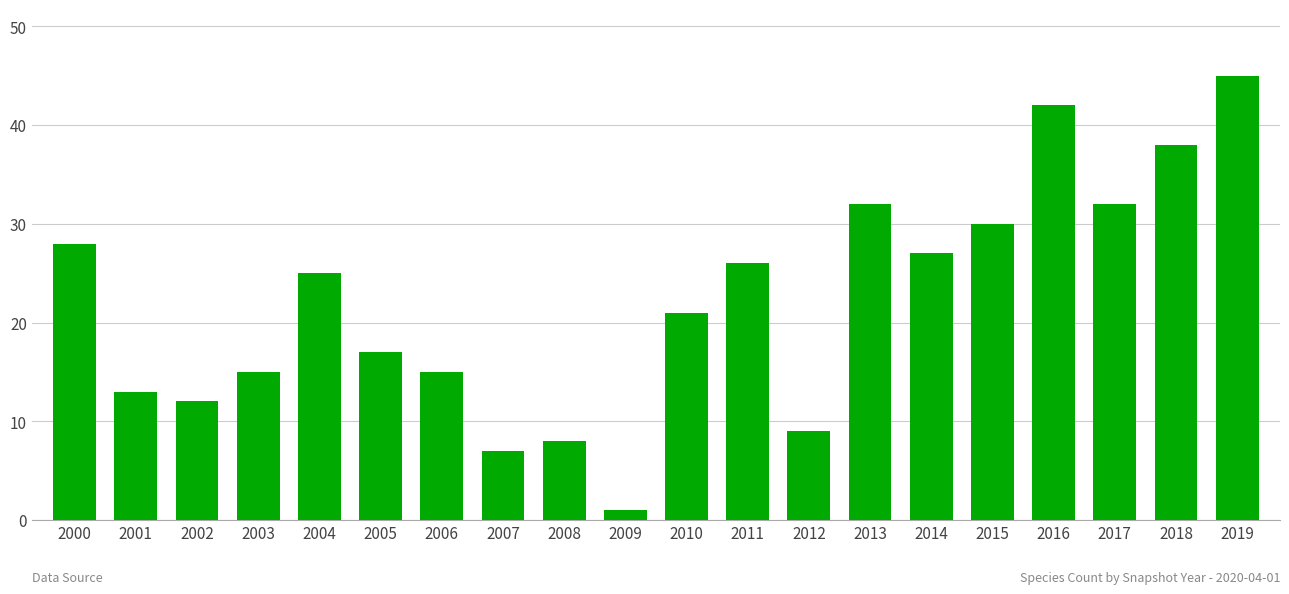

What is the difference between the values at 2019 and 2003?

30